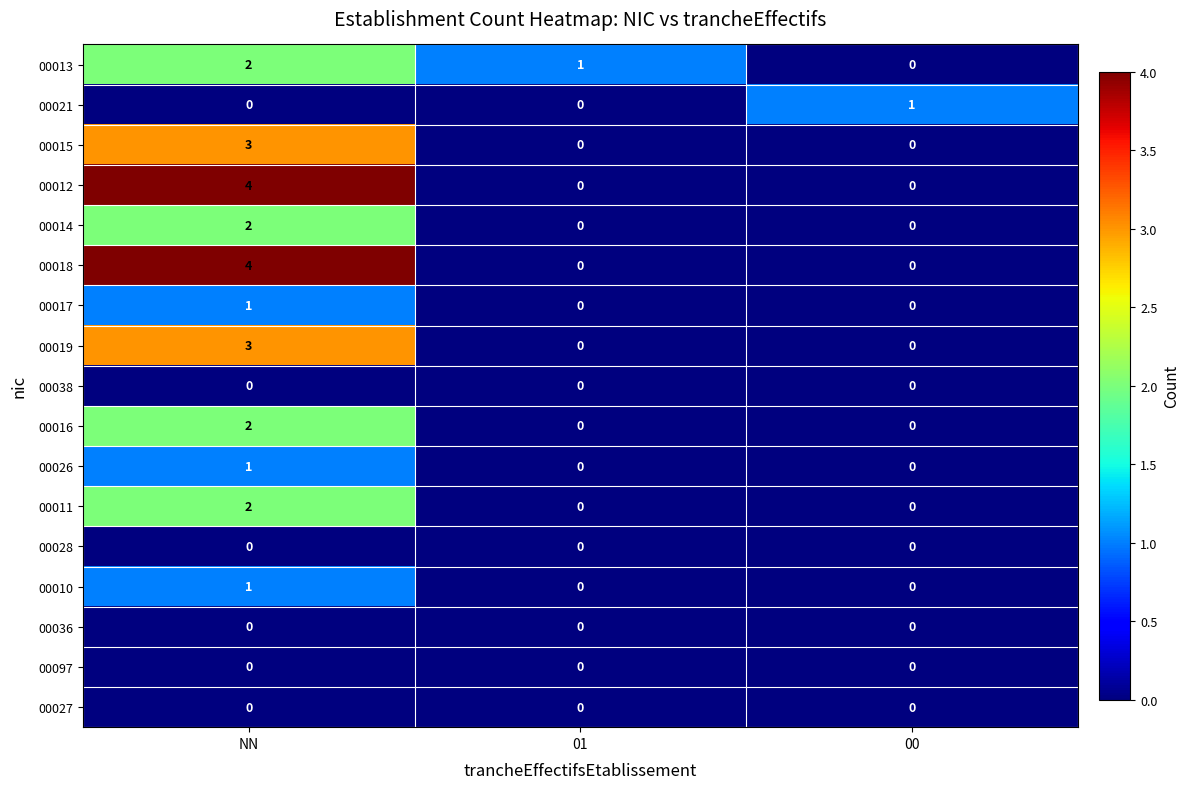

Which category has the highest value across all series?

NN